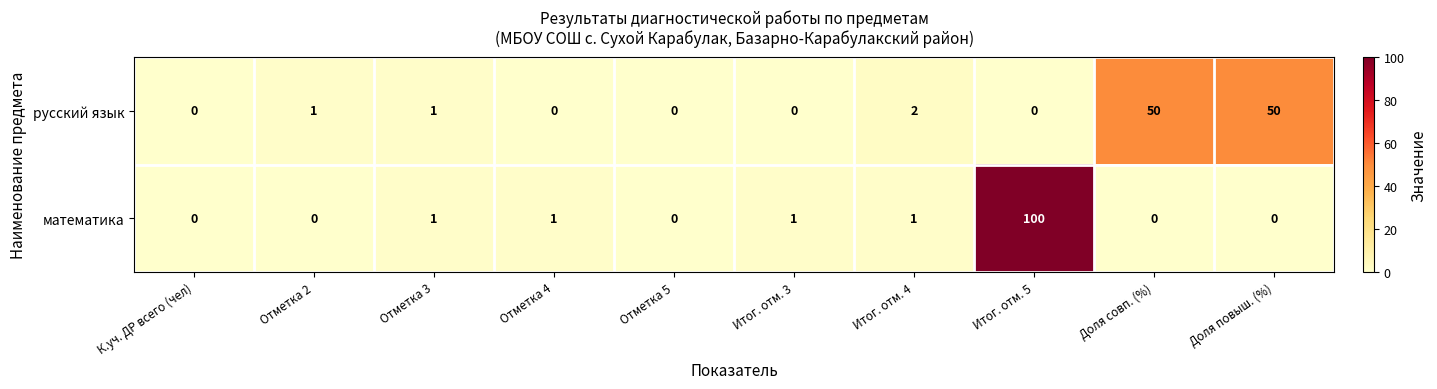

True or false: математика has a value of 1 at Итог. отм. 3.

True